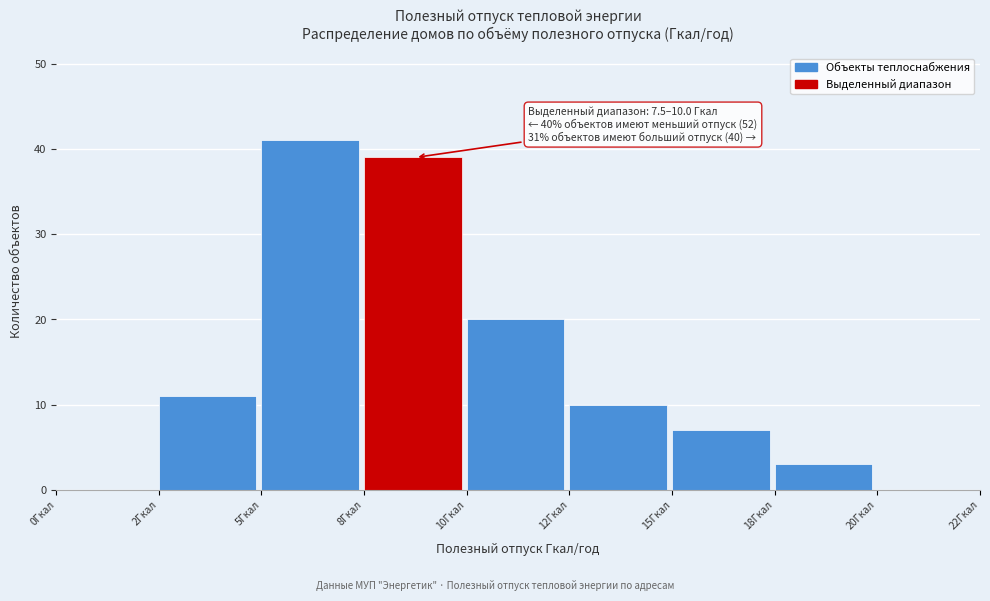

Reading left to right, what are all the values shown in this chart?

0Гкал=0	2Гкал=11	5Гкал=41	8Гкал=39	10Гкал=20	12Гкал=10	15Гкал=7	18Гкал=3	20Гкал=0